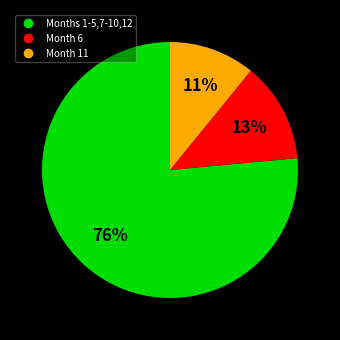

Count the number of slices in the pie.

3